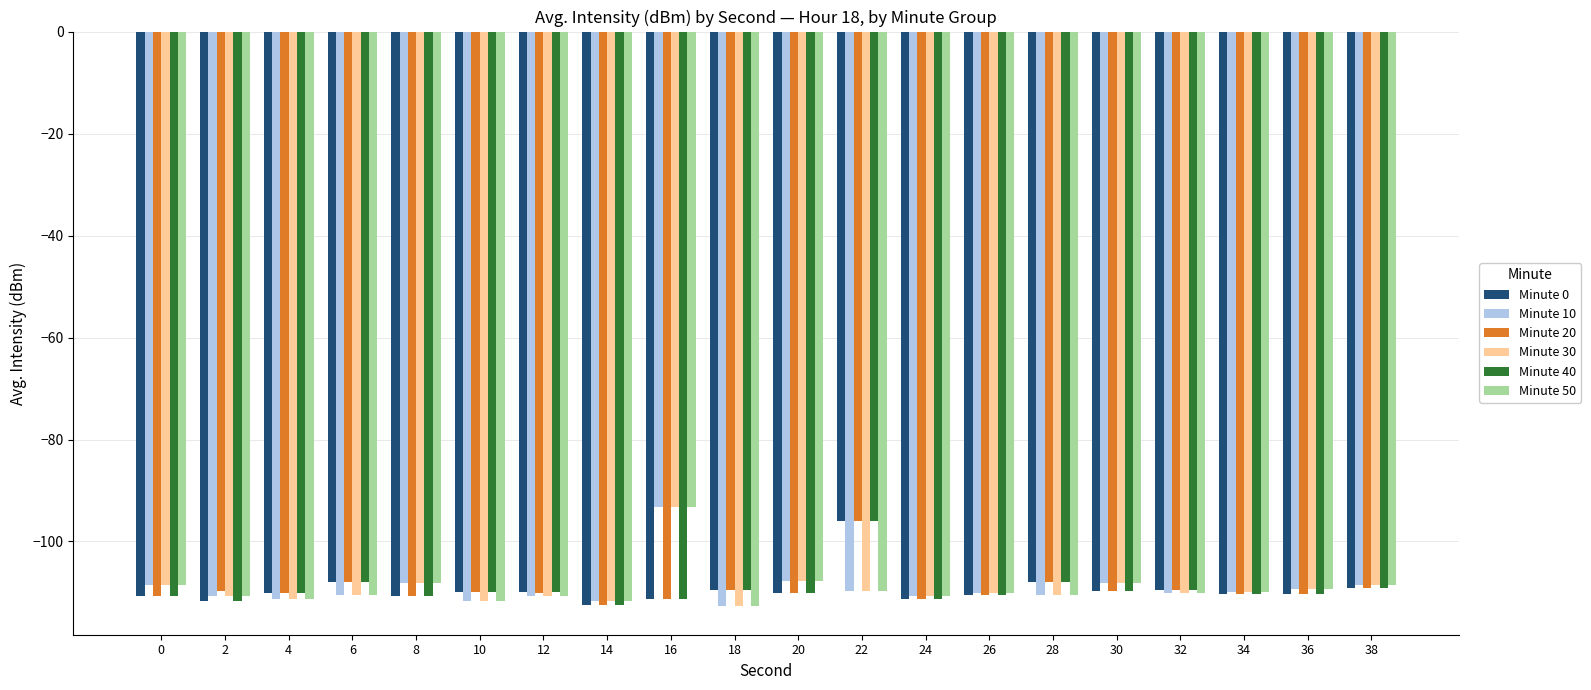

At which label does Minute 30 reach its peak?

16